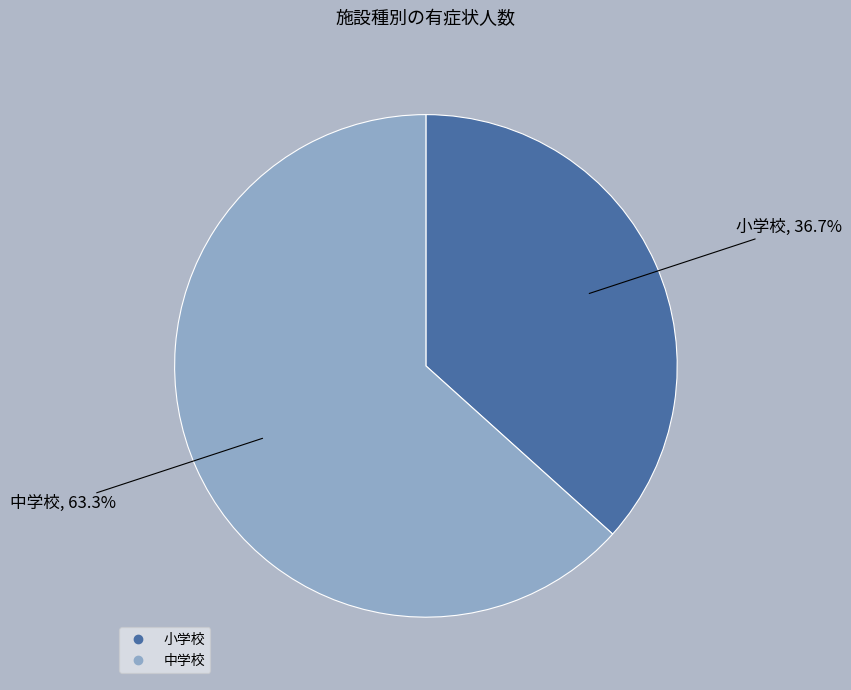

Does 小学校 represent more than half of the total?

No